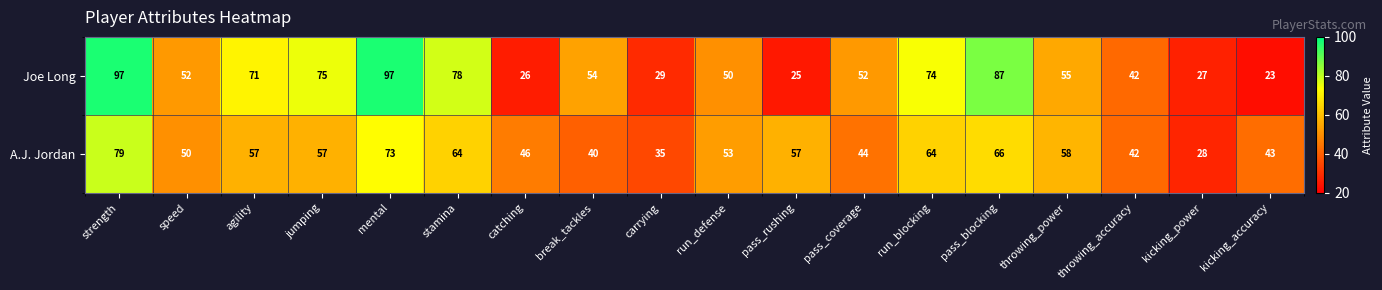

Which series has the largest range (max minus min)?

Joe Long